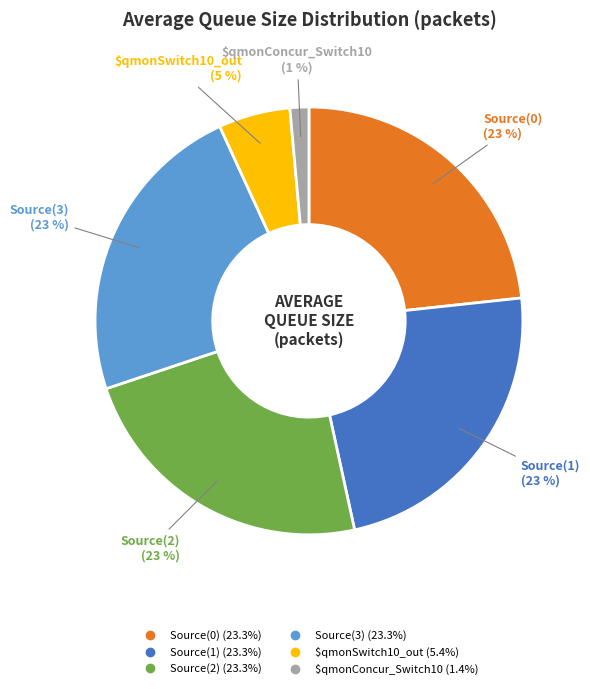

What is the smallest slice in the pie chart?

$qmonConcur_Switch10